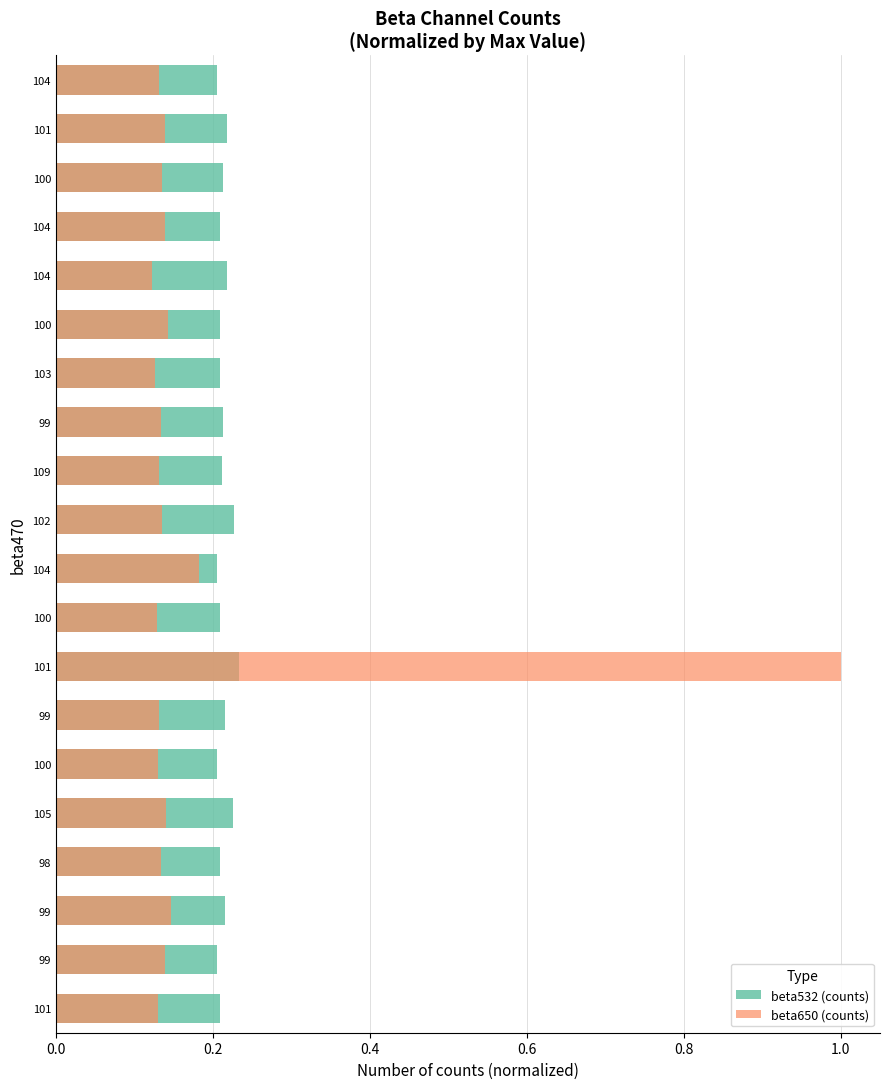

Is it true that beta532 (counts) equals 0.3 at 100?

False